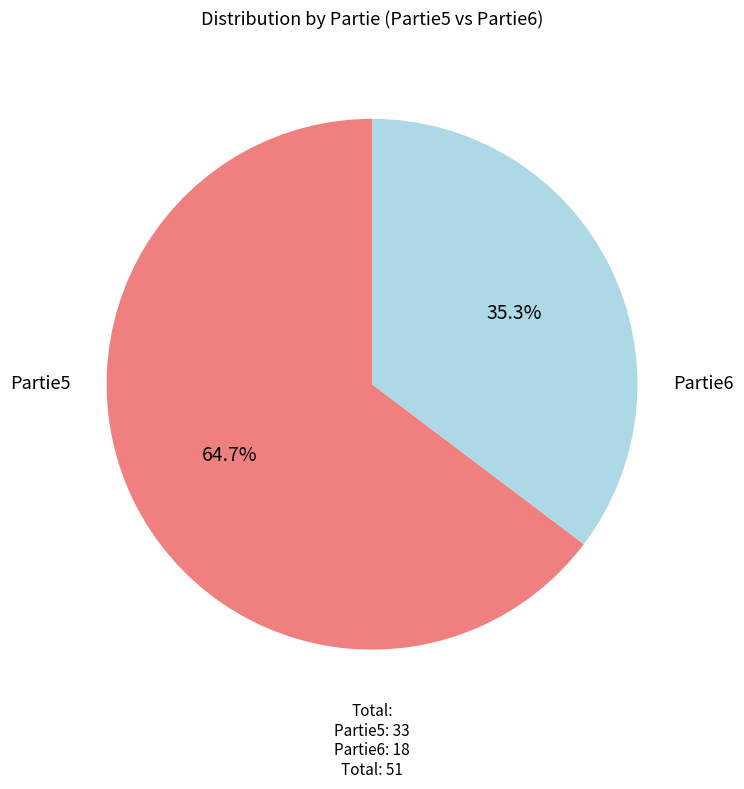

How many slices are in this pie chart?

2